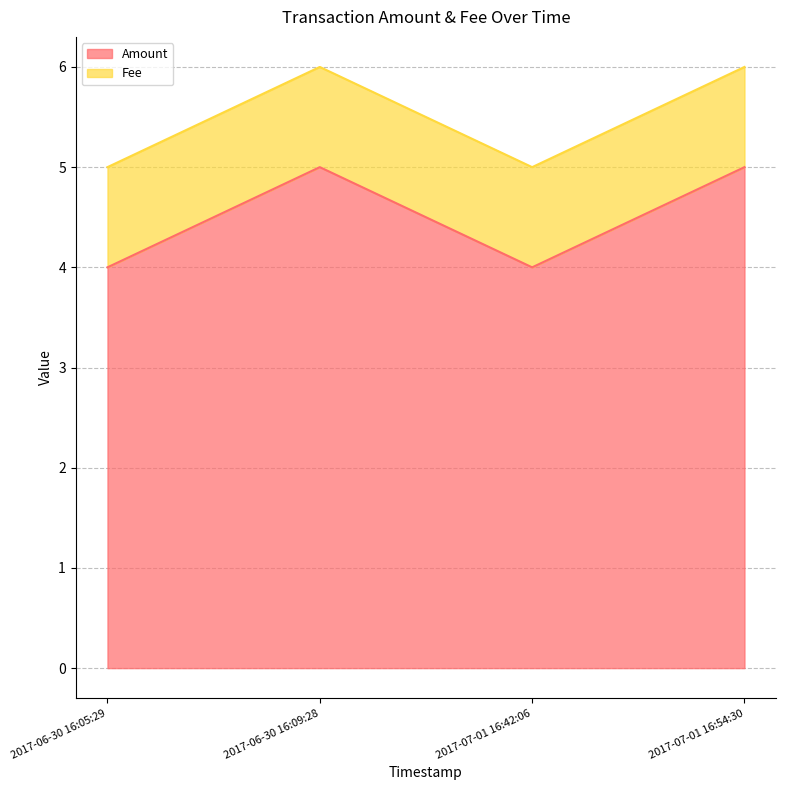

Which category has the lowest value across all series?

2017-06-30 16:05:29